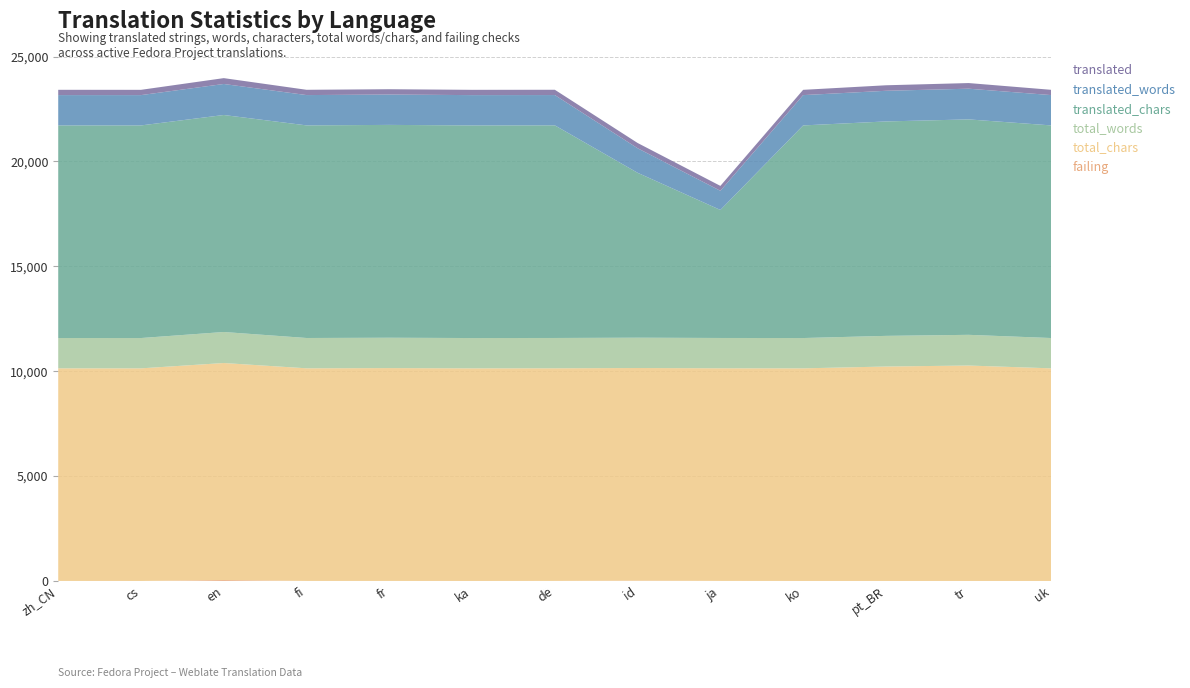

Reading left to right, extract all data points from this chart.

translated: zh_CN=252	cs=252	en=279	fi=252	fr=254	ka=252	de=252	id=251	ja=233	ko=252	pt_BR=263	tr=269	uk=252
translated_words: zh_CN=1445	cs=1445	en=1479	fi=1445	fr=1447	ka=1445	de=1445	id=1170	ja=914	ko=1445	pt_BR=1461	tr=1464	uk=1445
translated_chars: zh_CN=10137	cs=10137	en=10346	fi=10137	fr=10148	ka=10137	de=10137	id=7863	ja=6104	ko=10137	pt_BR=10224	tr=10271	uk=10137
total_words: zh_CN=1445	cs=1445	en=1479	fi=1445	fr=1447	ka=1445	de=1445	id=1445	ja=1445	ko=1445	pt_BR=1461	tr=1464	uk=1445
total_chars: zh_CN=10137	cs=10137	en=10346	fi=10137	fr=10148	ka=10137	de=10137	id=10137	ja=10137	ko=10137	pt_BR=10224	tr=10271	uk=10137
failing: zh_CN=1	cs=0	en=45	fi=2	fr=1	ka=0	de=3	id=16	ja=3	ko=0	pt_BR=0	tr=0	uk=0